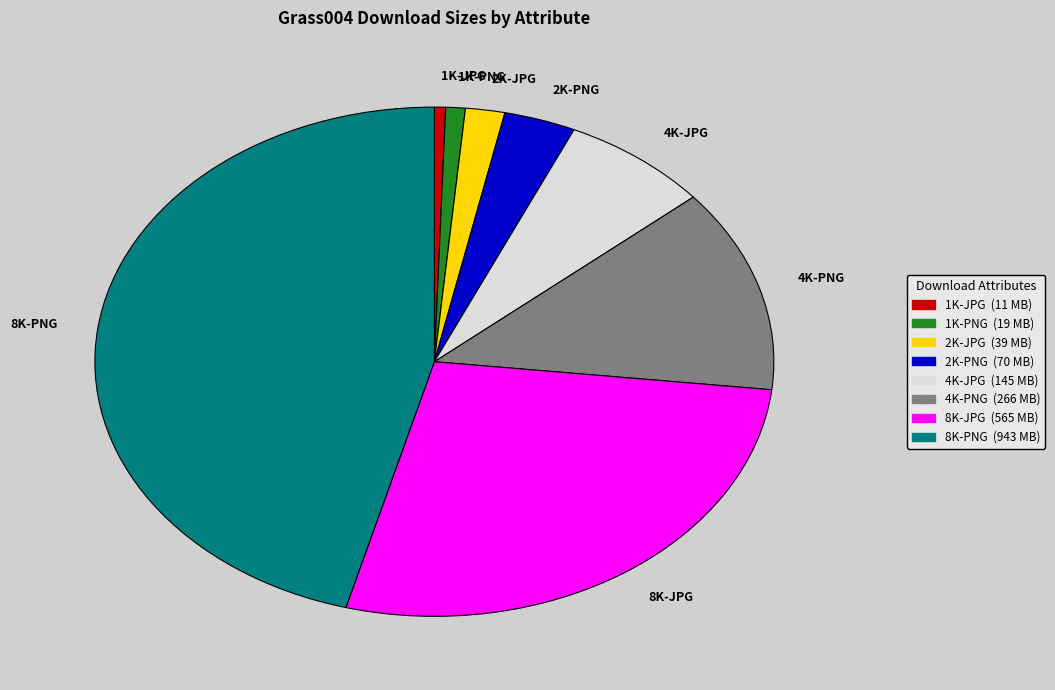

Which slice is the largest?

8K-PNG